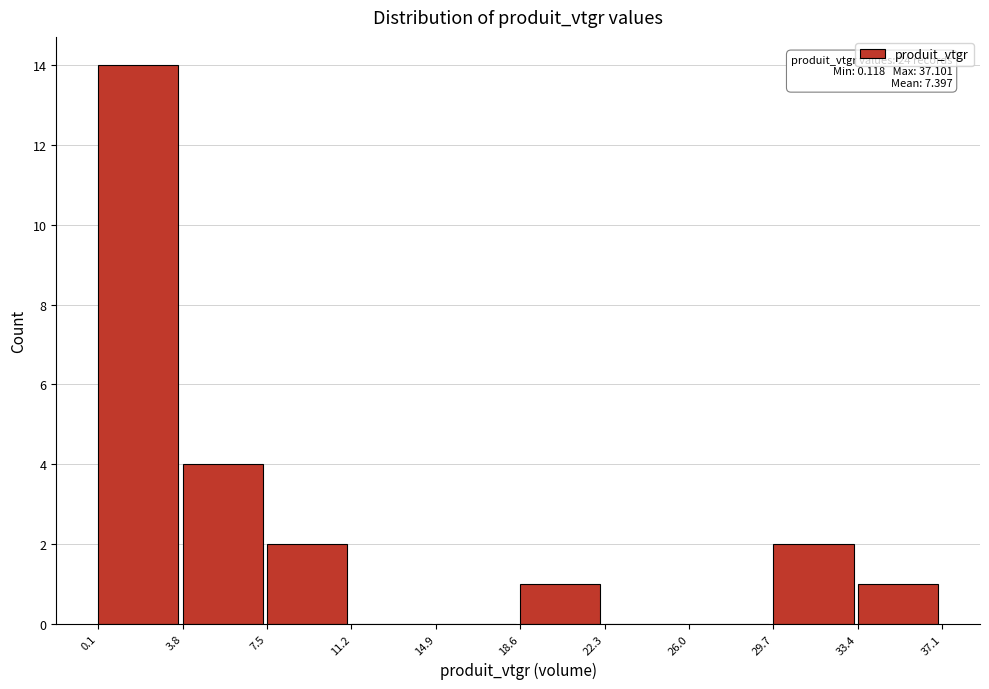

Which range on the x-axis has the tallest bar?

0.1 to 3.8